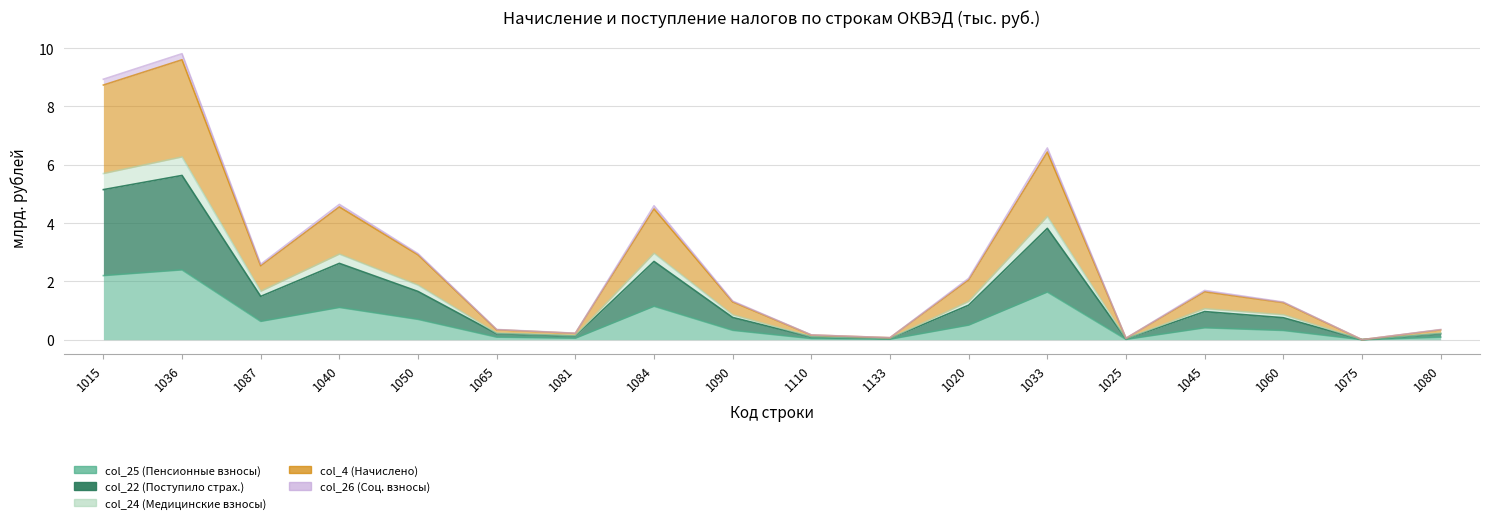

How many categories are shown in the chart?

18